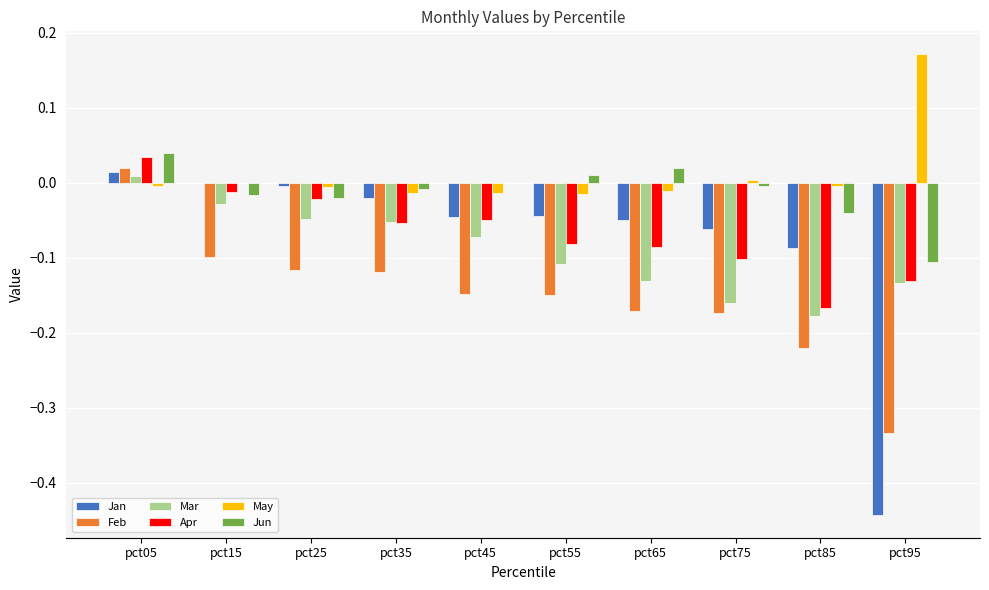

Are the bars horizontal?

No